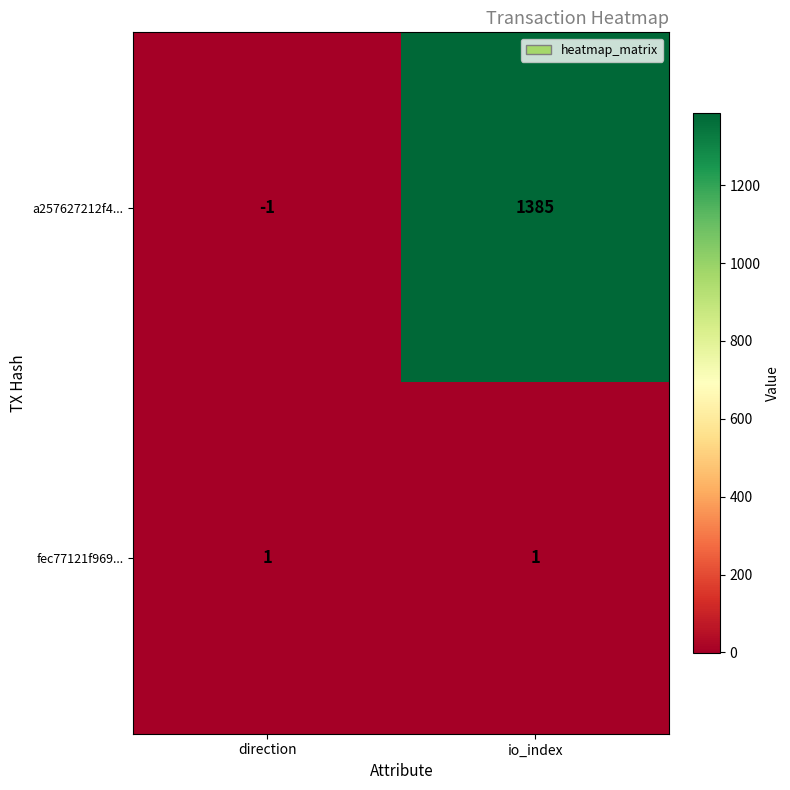

What is the difference between the highest and lowest values at direction?

2